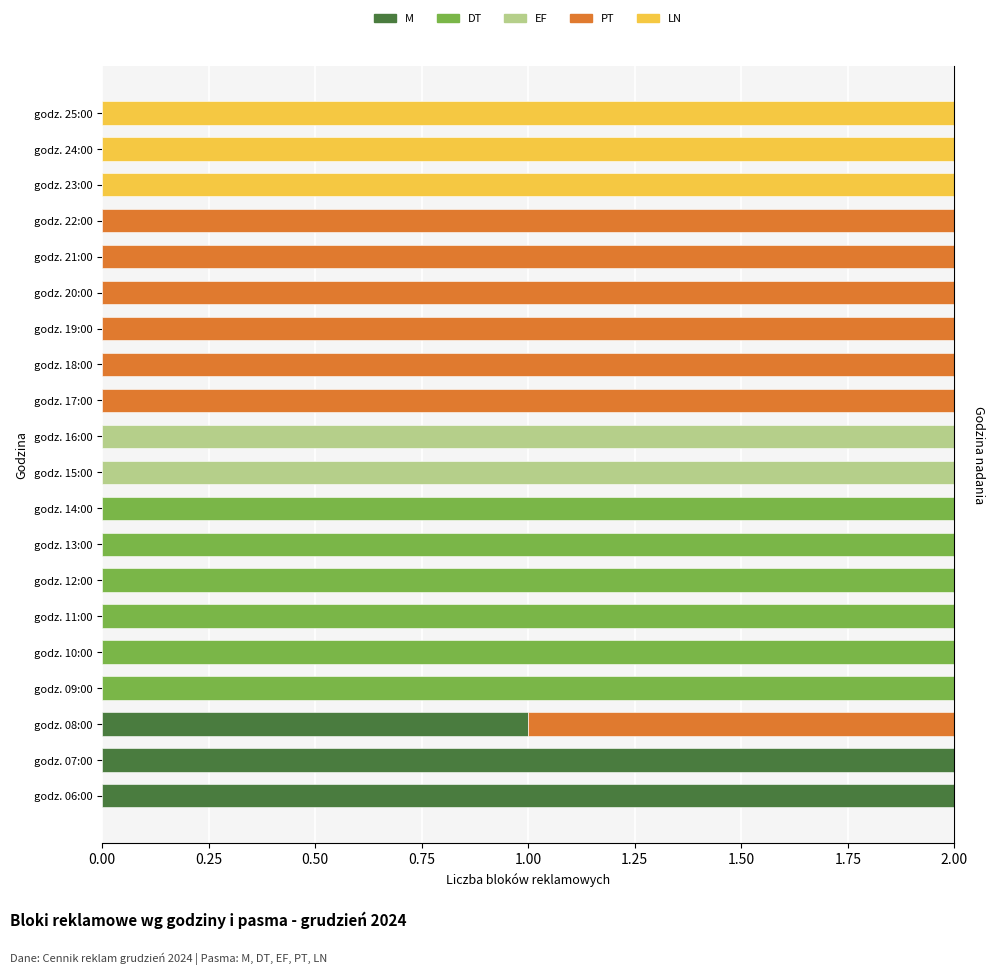

How many data points in LN are above 0?

3